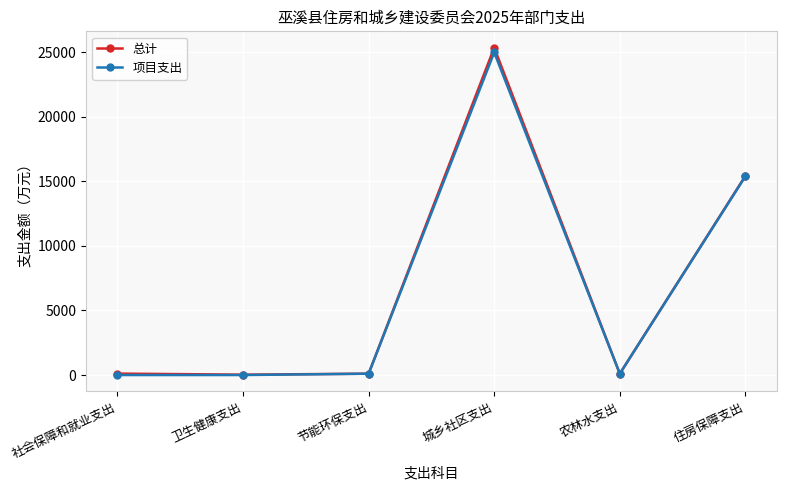

True or false: 项目支出 has more than 2 points higher than both neighbors.

False